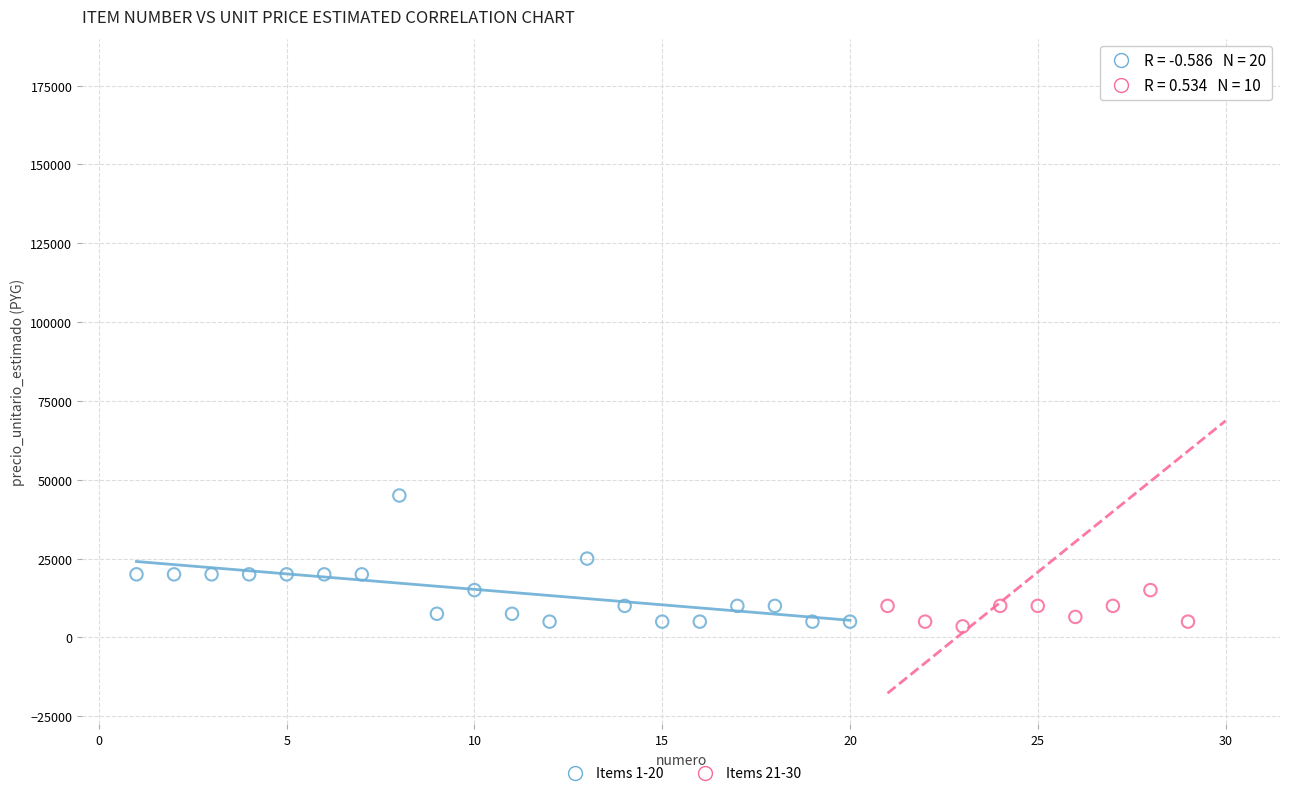

Which series reaches the maximum Y coordinate?

Items 21-30